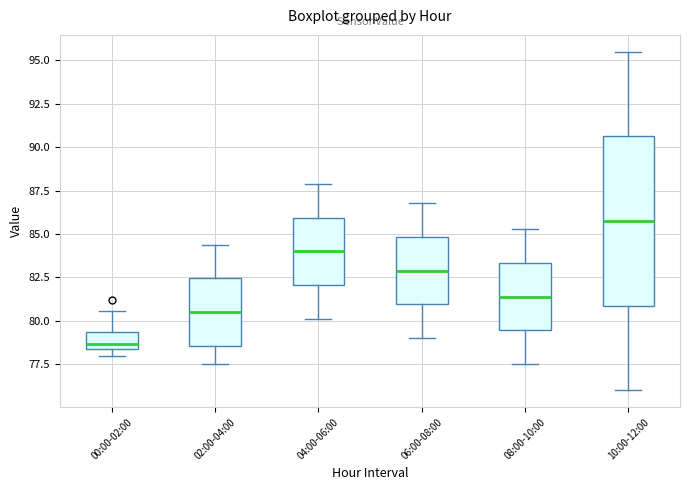

Which box is the tallest, from its lower edge to its upper edge?

10:00-12:00